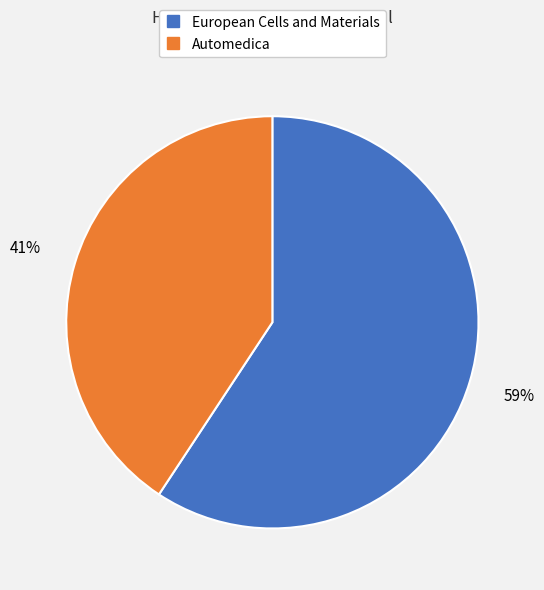

Between European Cells and Materials and Automedica, which is larger?

European Cells and Materials